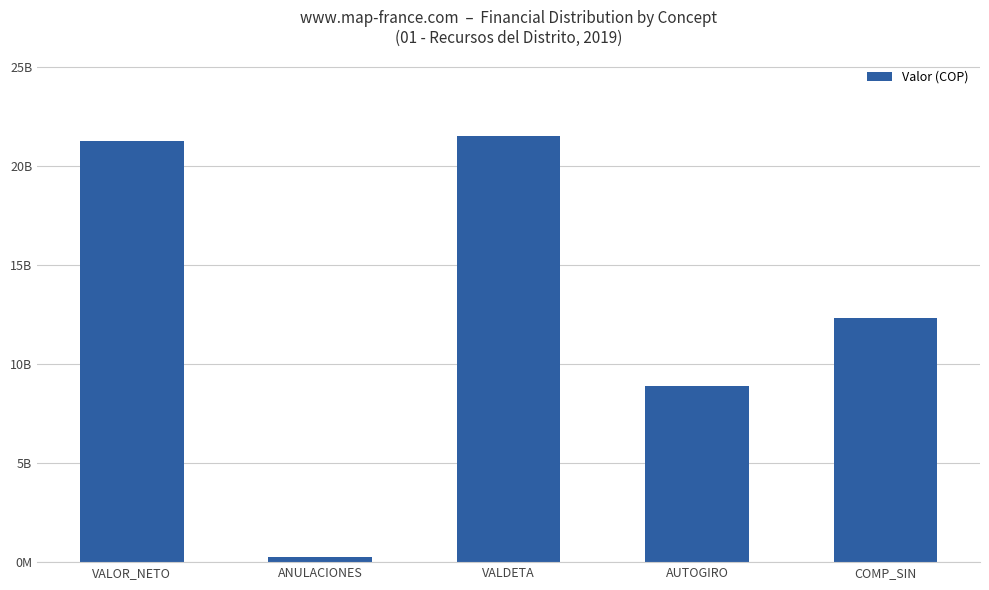

What is the difference between the values at ANULACIONES and VALOR_NETO?

20954752643